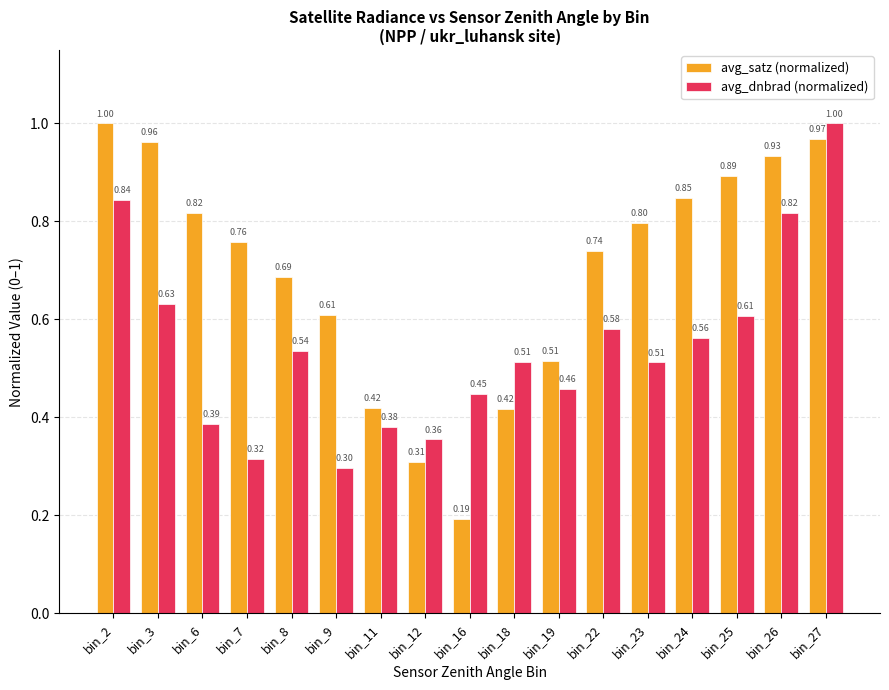

At which label does avg_dnbrad (normalized) reach its minimum?

bin_9